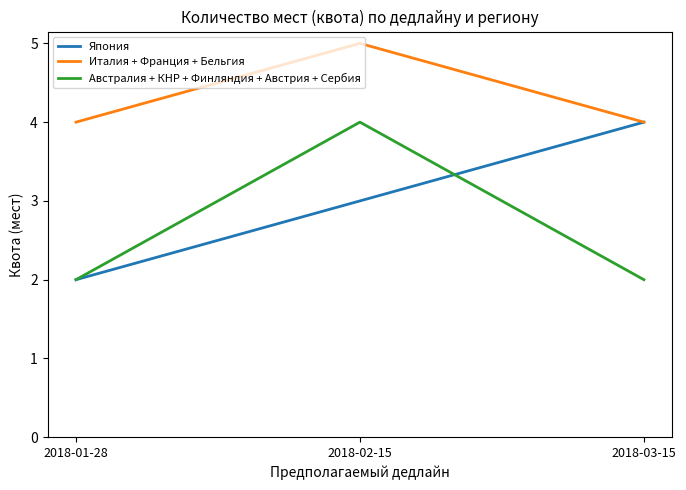

Reading right to left, what are all the values shown in this chart?

Япония: 2018-03-15=4	2018-02-15=3	2018-01-28=2
Италия + Франция + Бельгия: 2018-03-15=4	2018-02-15=5	2018-01-28=4
Австралия + КНР + Финляндия + Австрия + Сербия: 2018-03-15=2	2018-02-15=4	2018-01-28=2